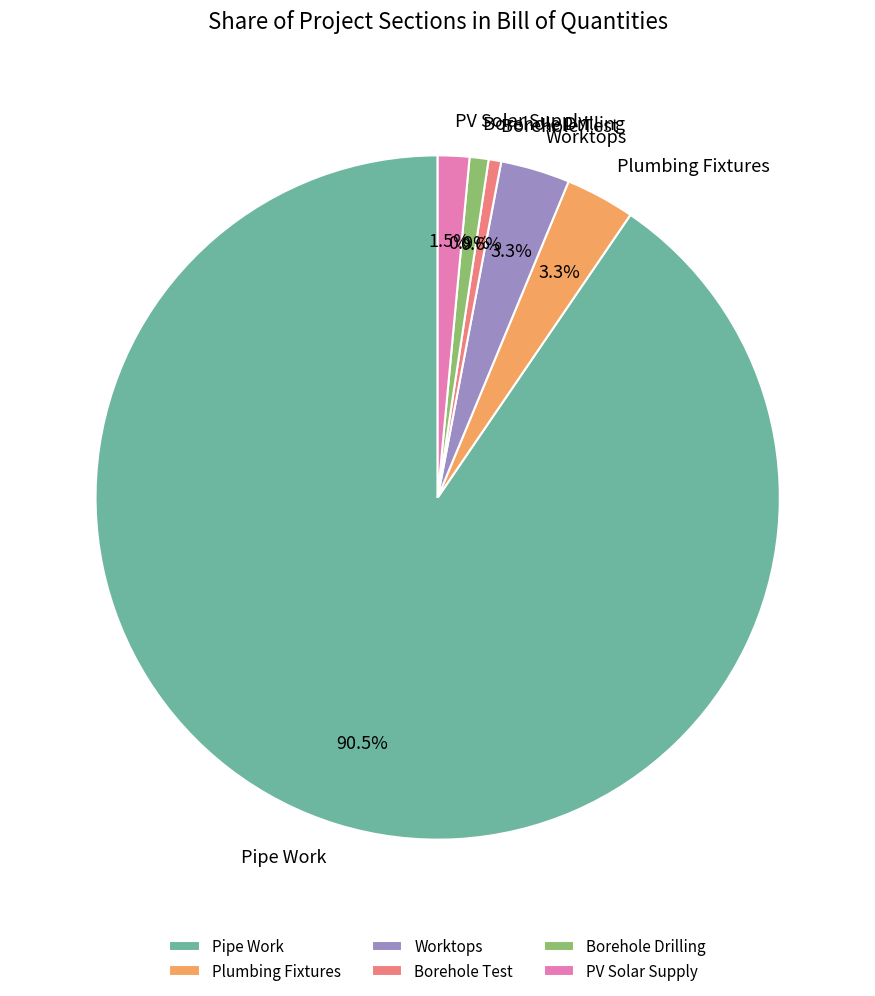

What portion of the pie excludes Borehole Test?

99.4%